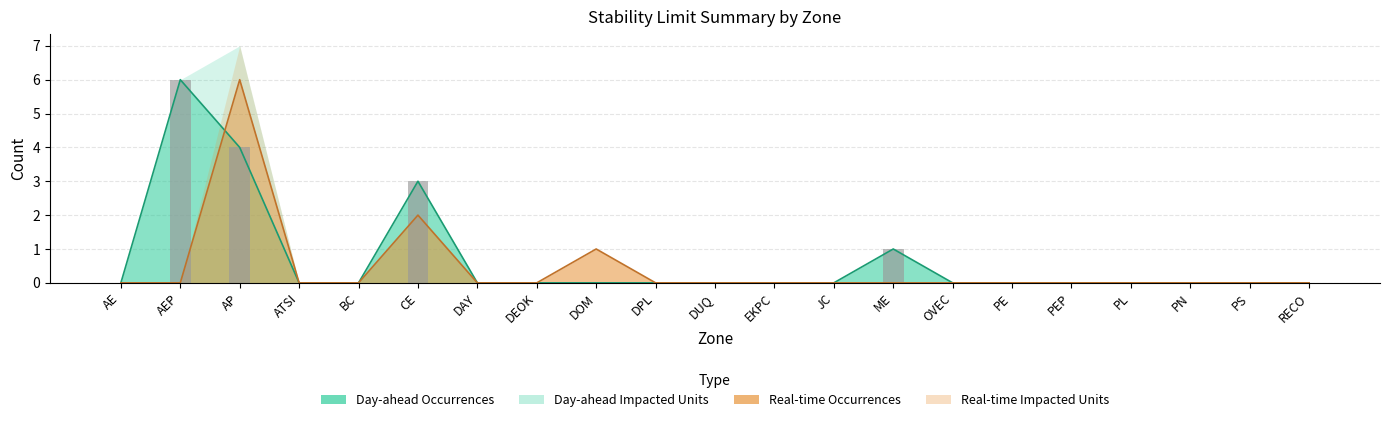

Count the number of categories in the chart.

21